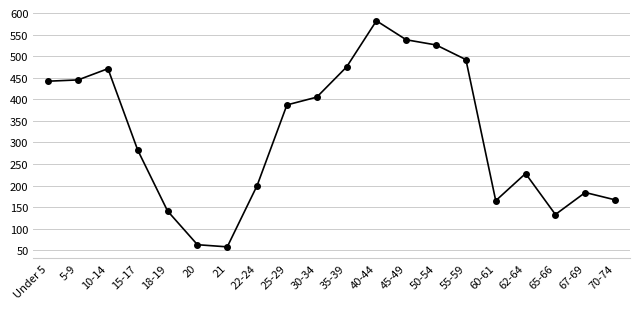

What is the difference between the maximum and minimum values?

524